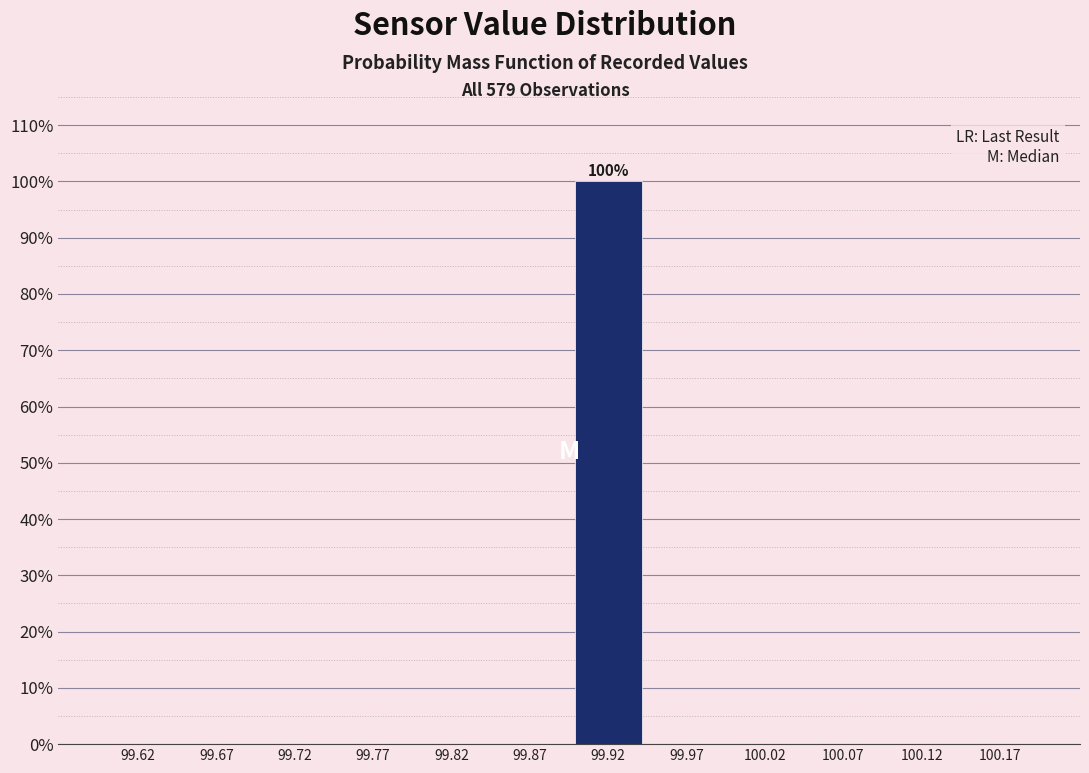

Which range on the x-axis has the tallest bar?

99.90 to 99.95